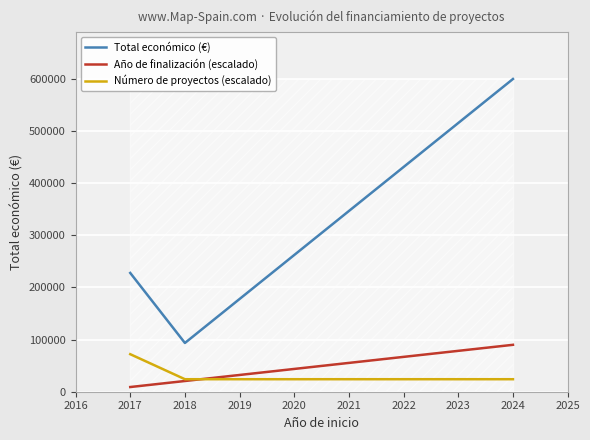

Which series has the largest range (max minus min)?

Total económico